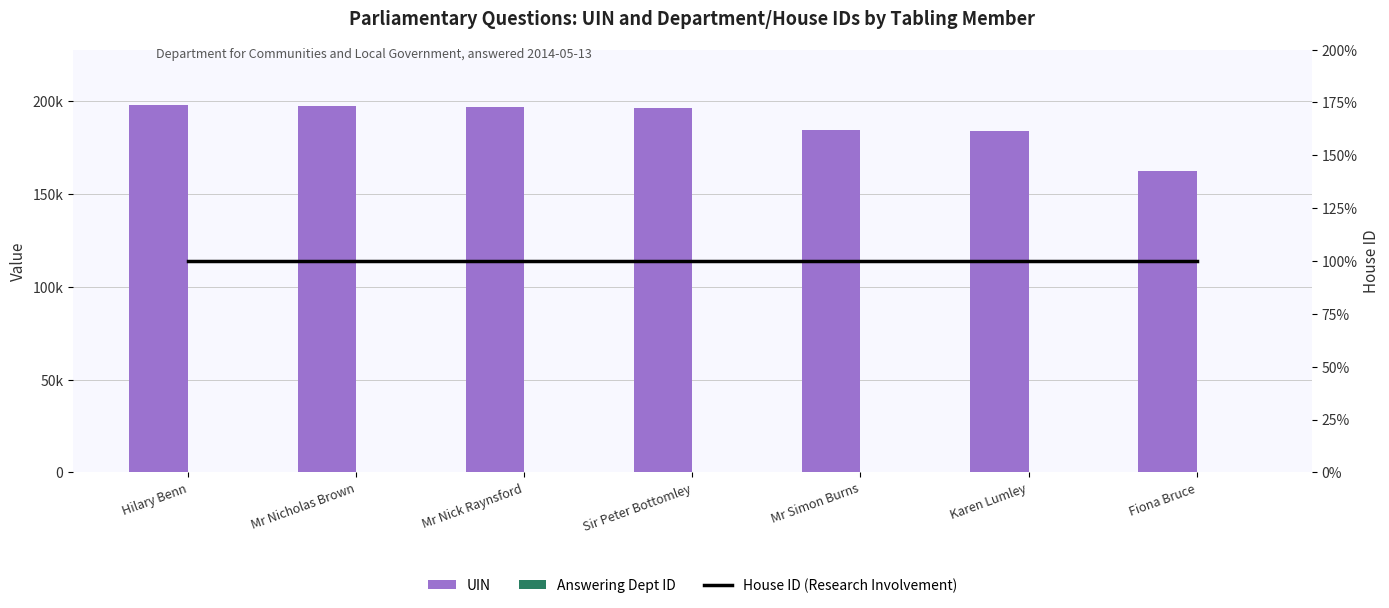

What is the minimum value for House ID (Research Involvement)?

1